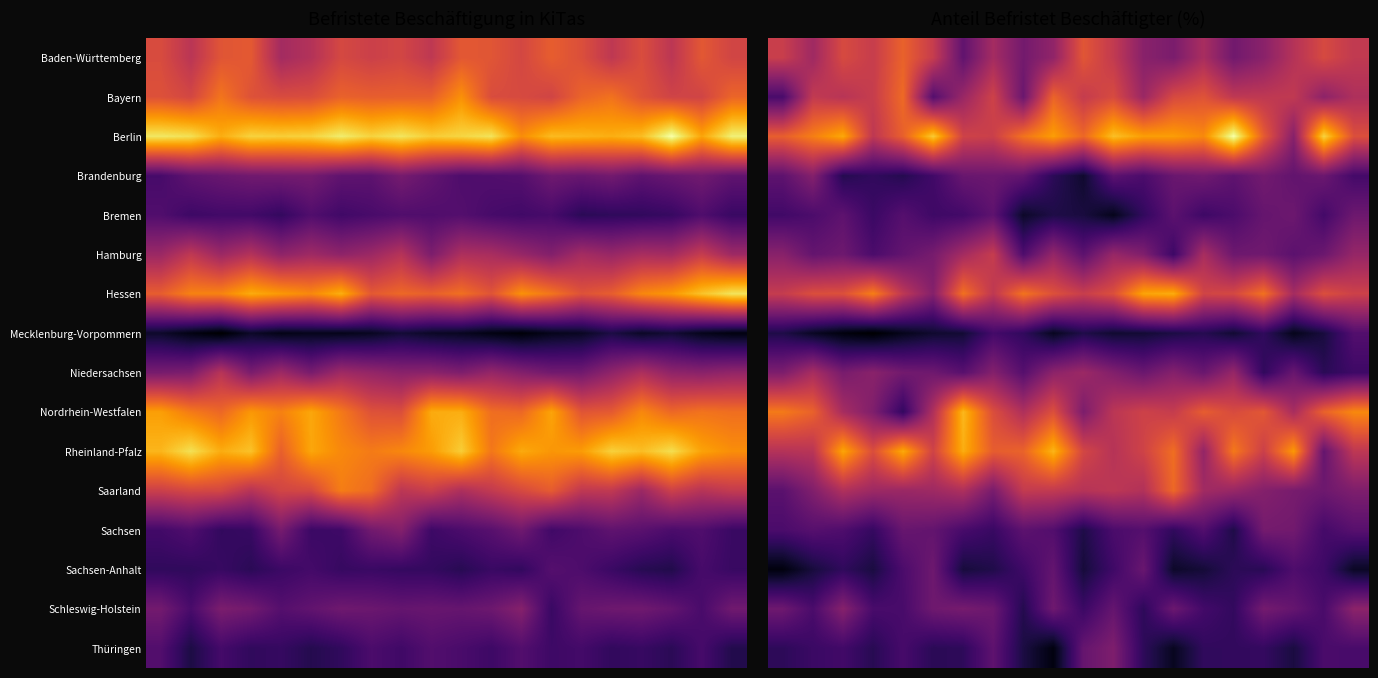

What is the total value across all series at 5?

181.5